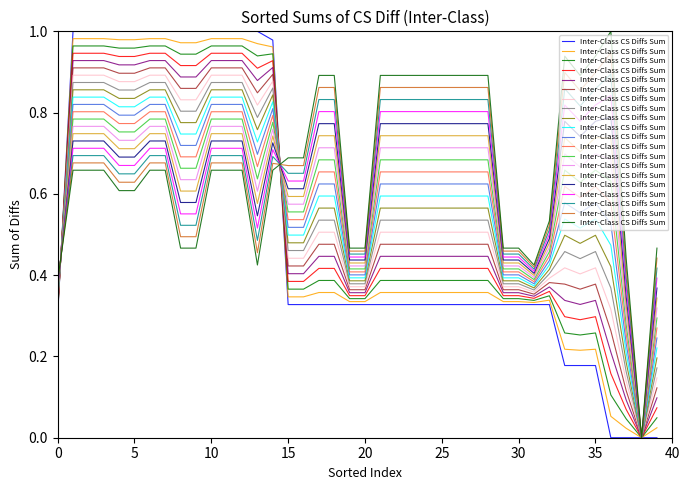

What value does the data have at 0?

0.4